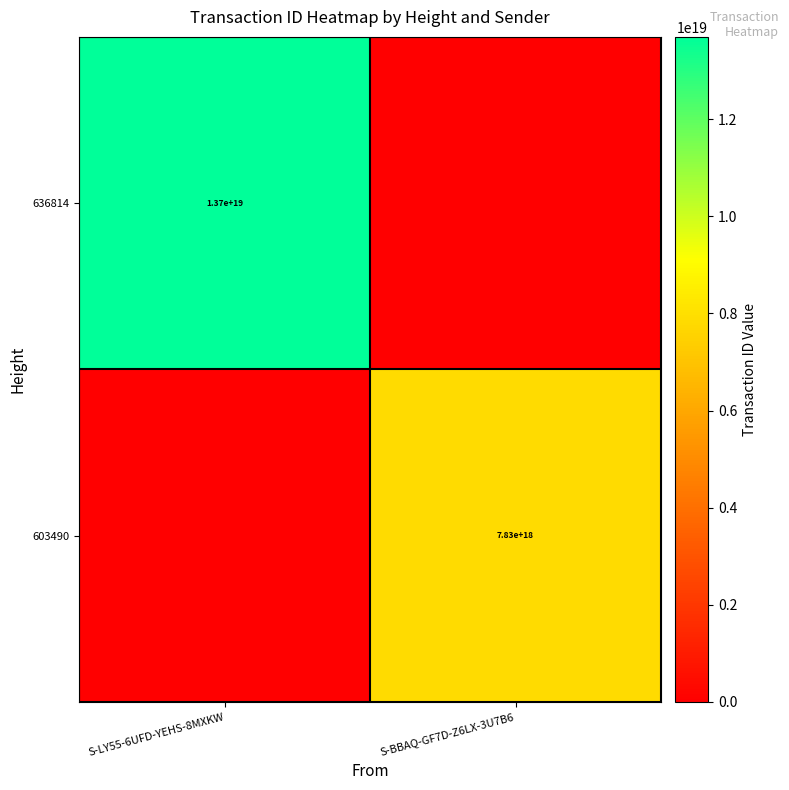

Between S-LY55-6UFD-YEHS-8MXKW and S-BBAQ-GF7D-Z6LX-3U7B6, which is larger?

S-LY55-6UFD-YEHS-8MXKW